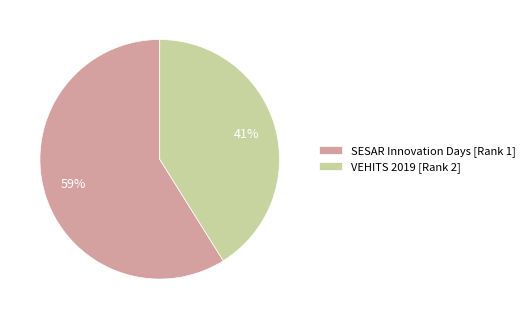

Approximately how many times larger is the value at VEHITS 2019 [Rank 2] compared to SESAR Innovation Days [Rank 1]?

0.7